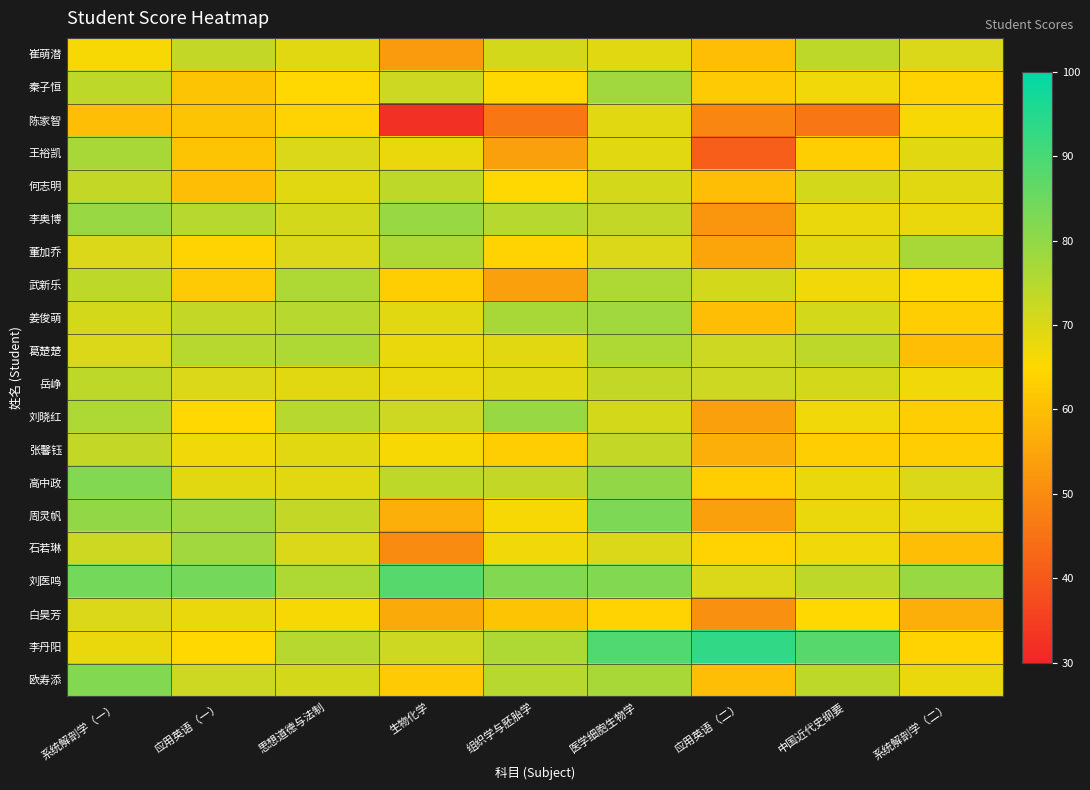

What is the total value across all series at 中国近代史纲要?

1375